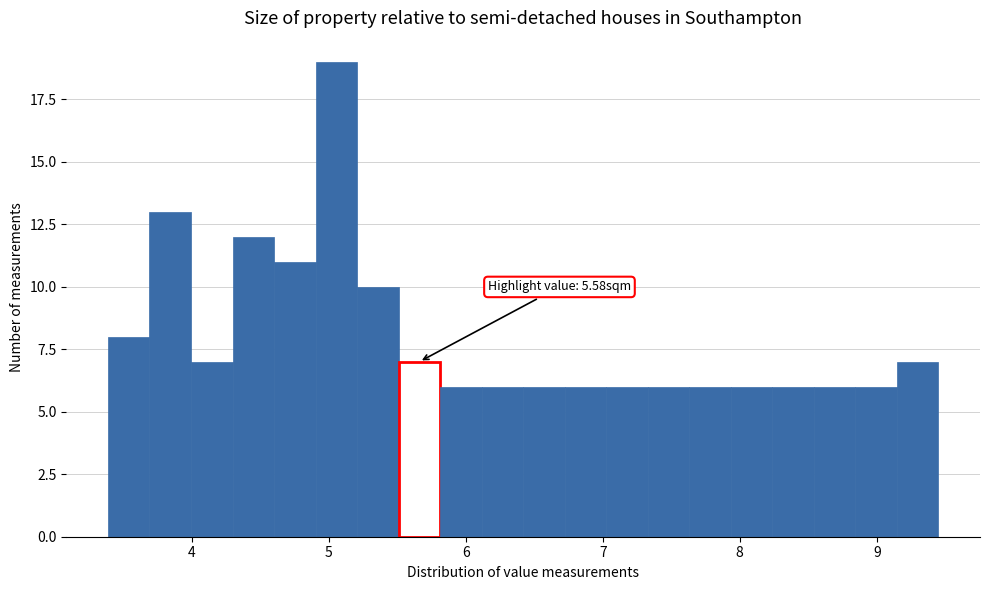

Around what value on the x-axis is the tallest bar? Give the approximate position of its centre, as read against the axis.

5.1